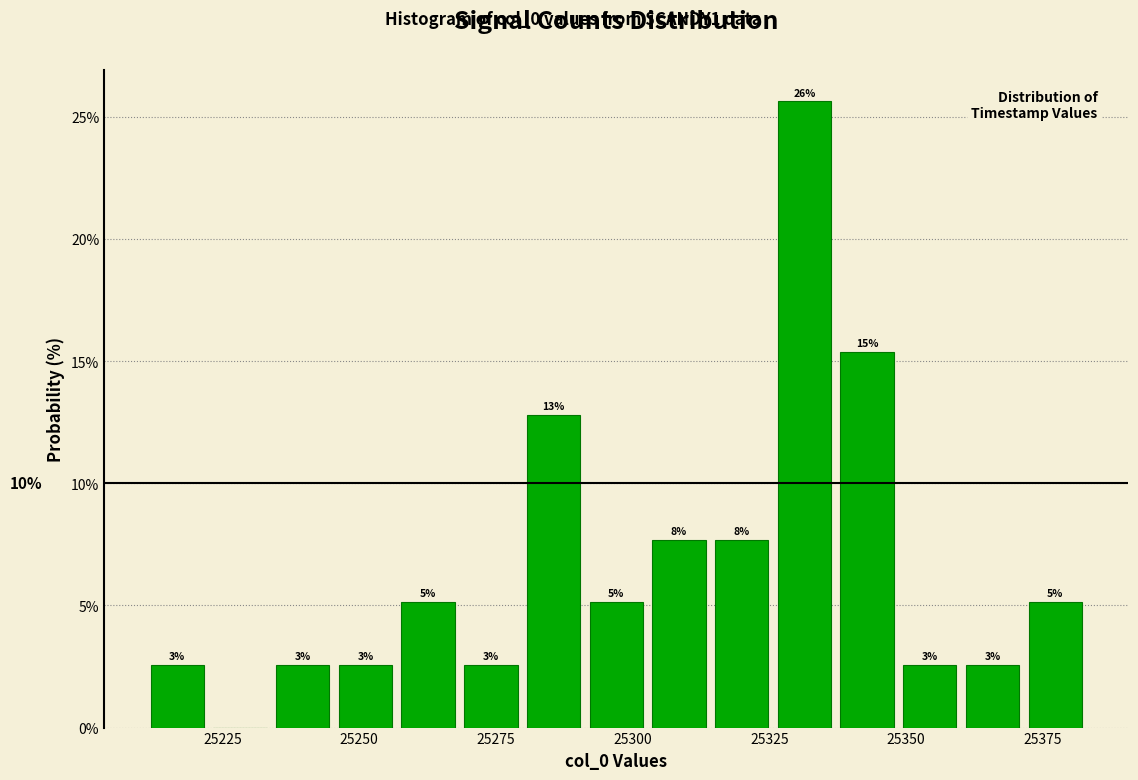

Read against the x-axis, roughly where is the centre of the tallest bar?

25330